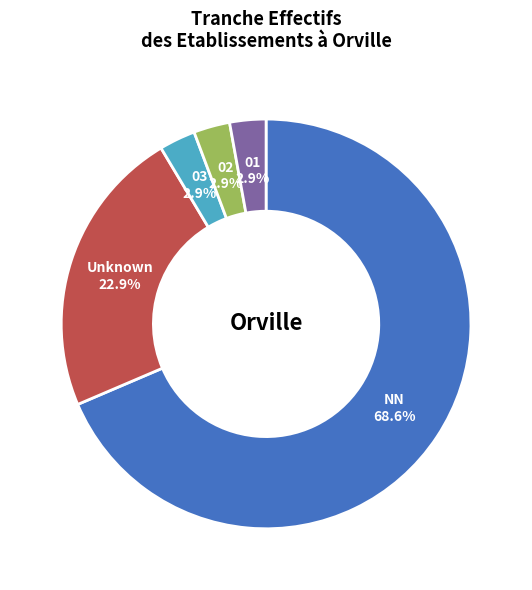

How many slices are in this pie chart?

5